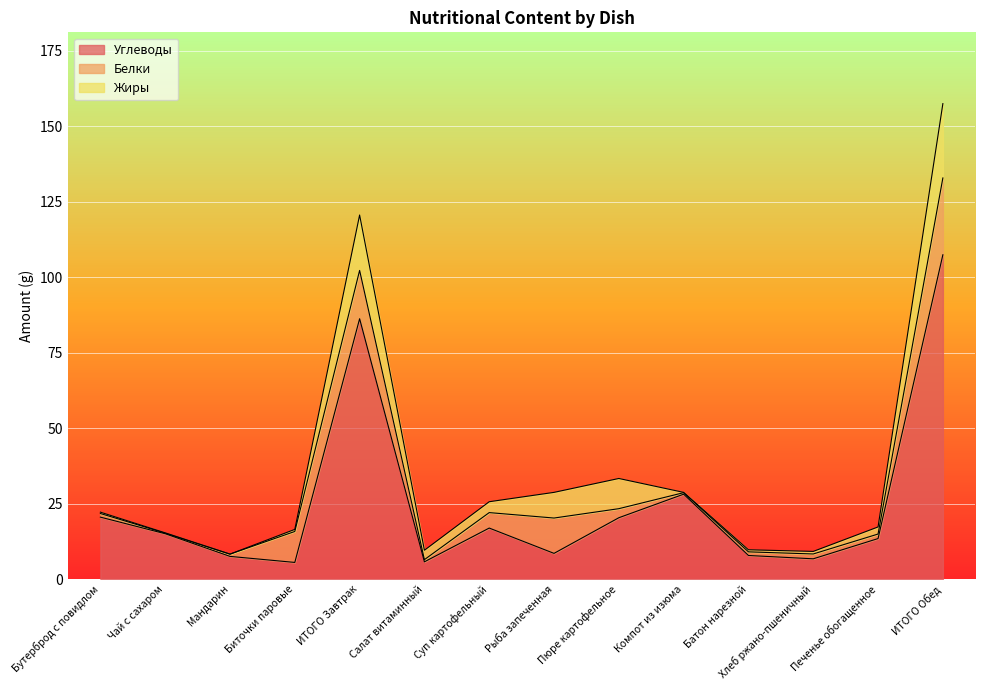

Where does the Жиры series first go above 2?

ИТОГО Завтрак